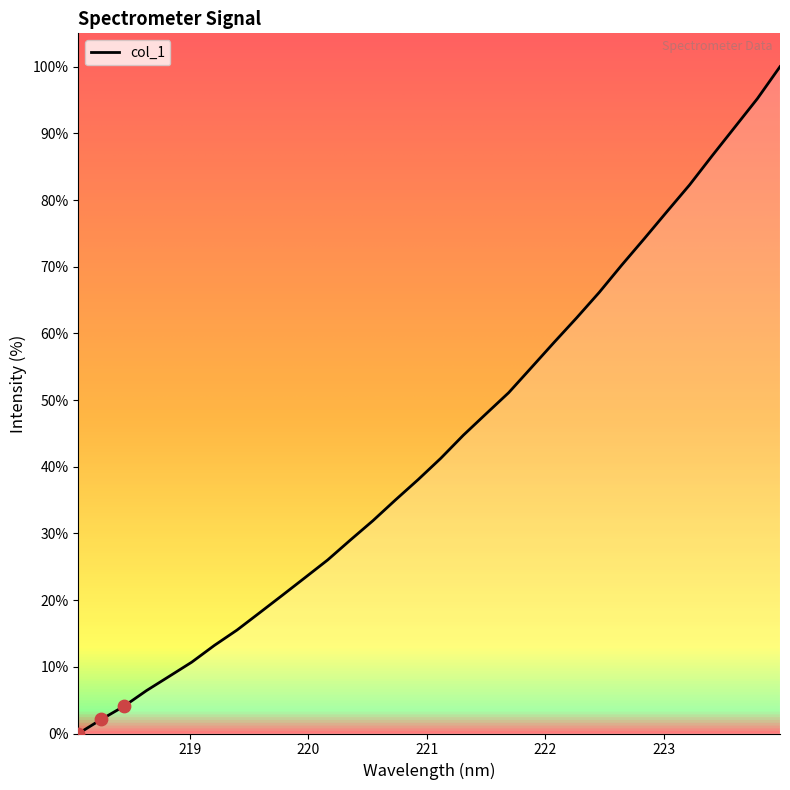

What is the greatest value displayed?

100.0